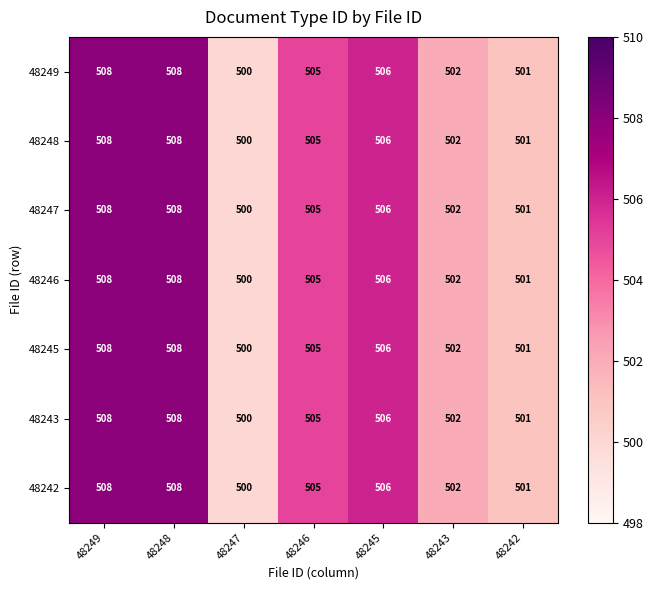

Count the 48249 values in the range 501 to 508.

6